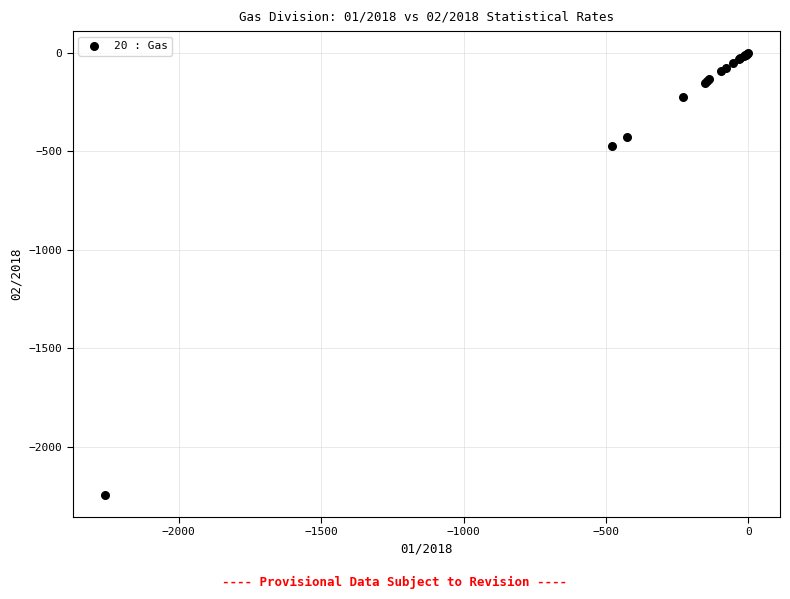

What Y value in the scatter plot is closest to -1123?

-474.9